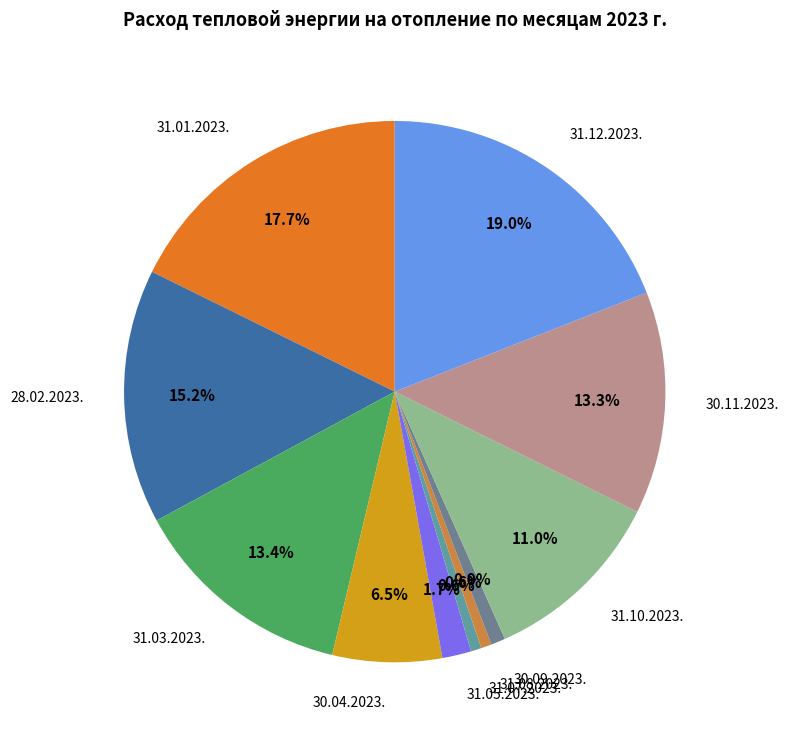

Is the sum of 31.08.2023. and 31.07.2023. greater than half?

No